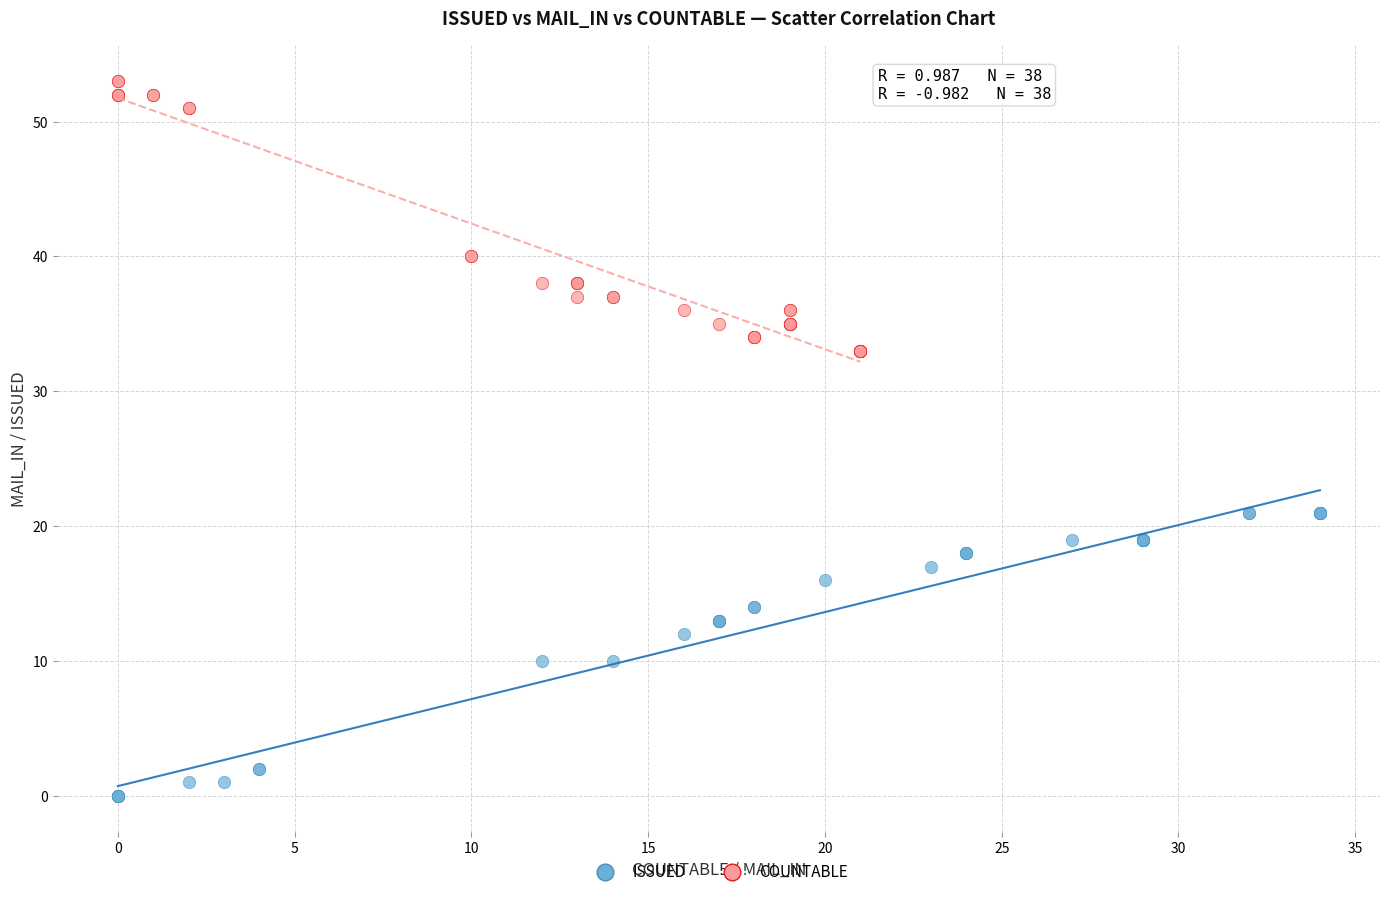

Which series contains the lowest Y value?

ISSUED